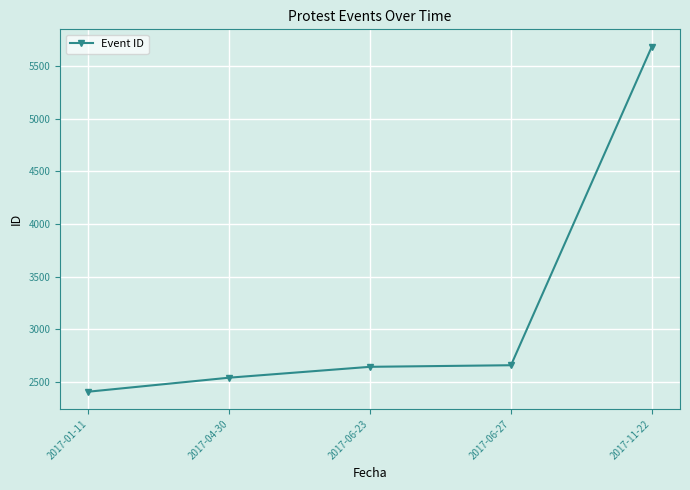

Which has a higher value, 2017-06-27 or 2017-01-11?

2017-06-27